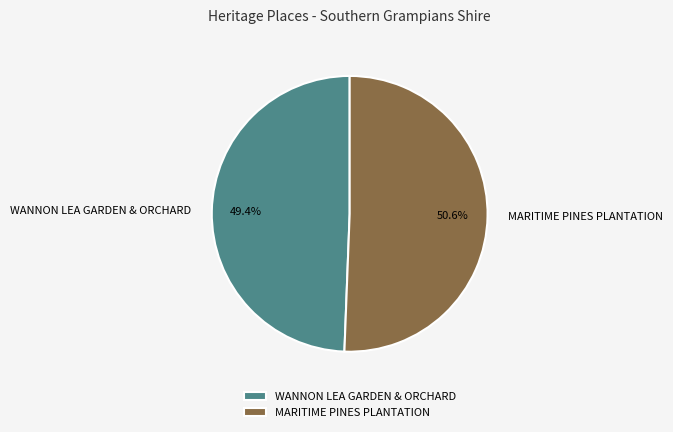

How much of the chart is everything except MARITIME PINES PLANTATION?

49.4%